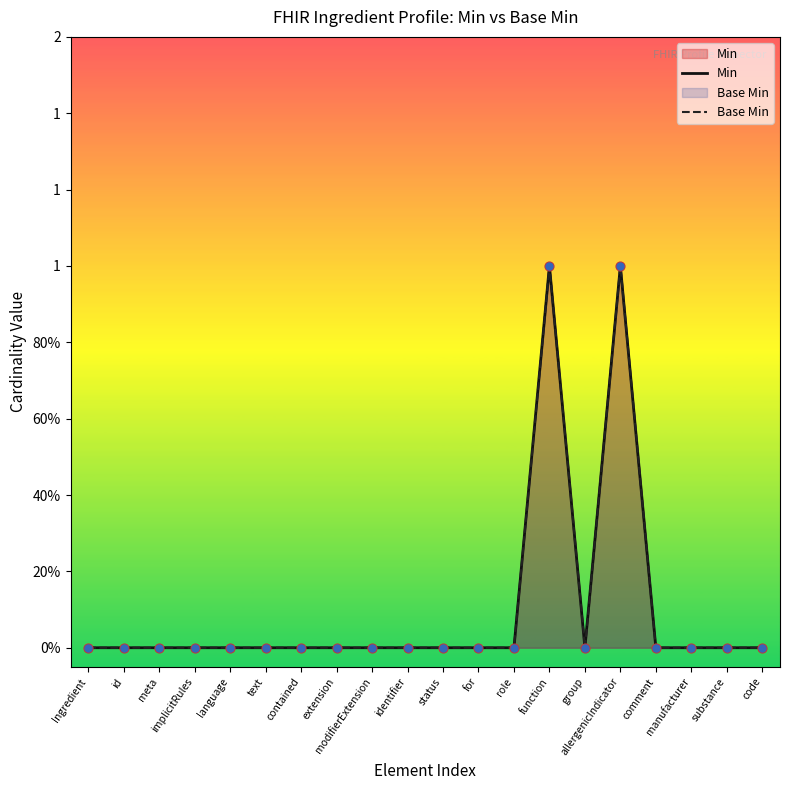

What are all the series names shown in the legend?

Min, Base Min